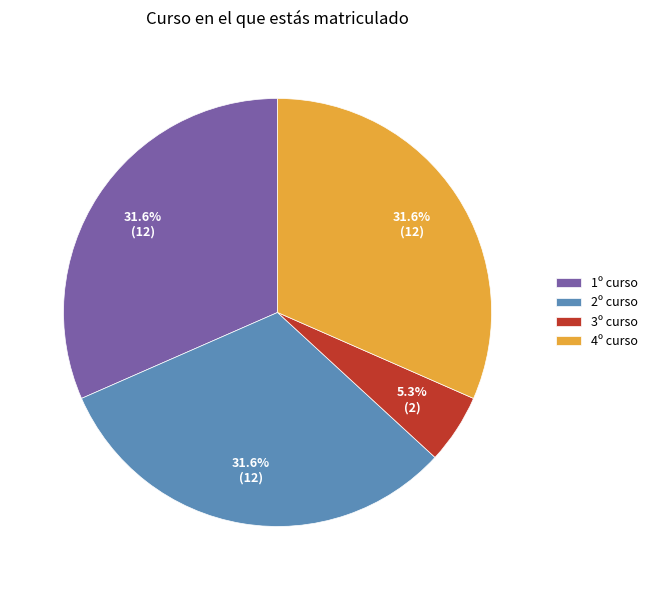

Which category has the smallest portion of the pie?

3º curso